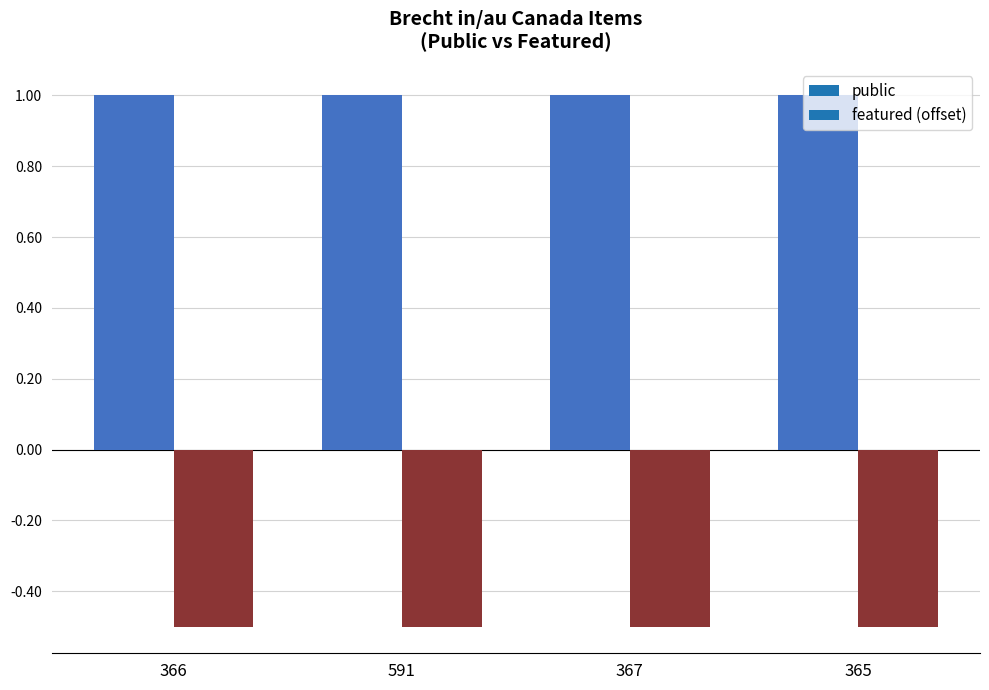

Reading left to right, list all the values displayed in this chart.

public: 366=1	591=1	367=1	365=1
featured: 366=0	591=0	367=0	365=0